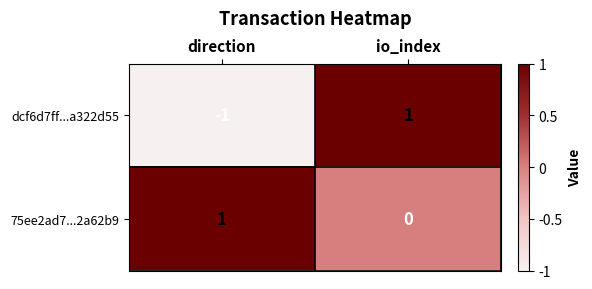

Which series changed the most between direction and io_index?

dcf6d7ff...a322d55